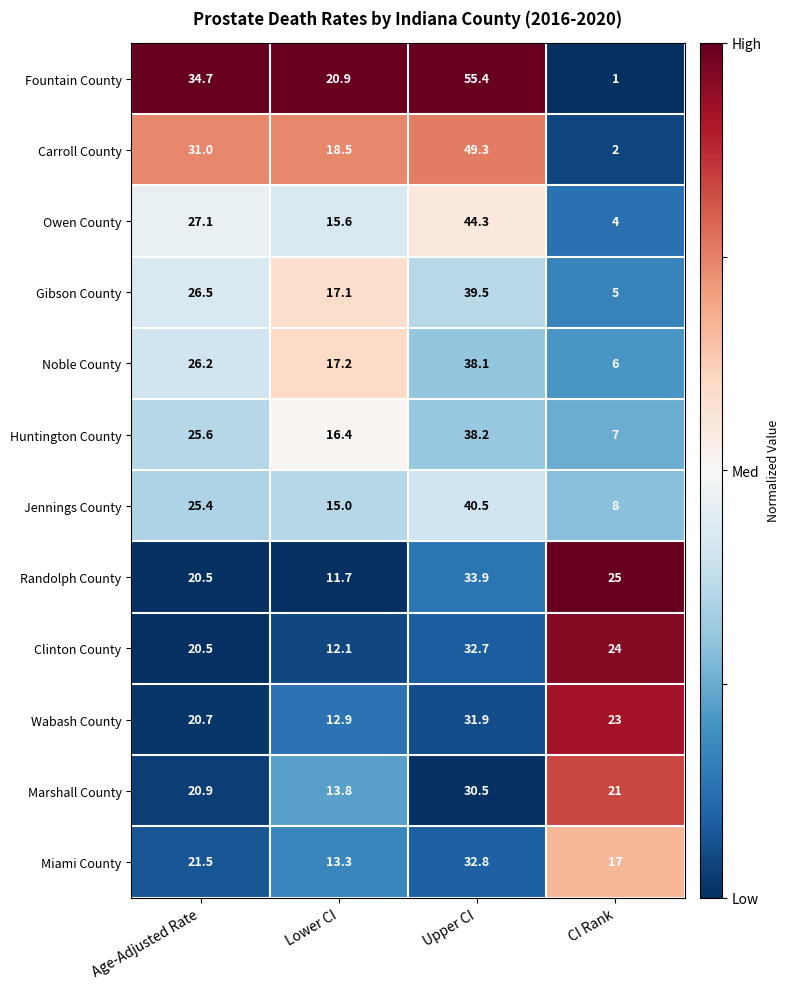

At Lower CI, list the series in order from smallest to largest.

Randolph County, Clinton County, Wabash County, Miami County, Marshall County, Jennings County, Owen County, Huntington County, Gibson County, Noble County, Carroll County, Fountain County